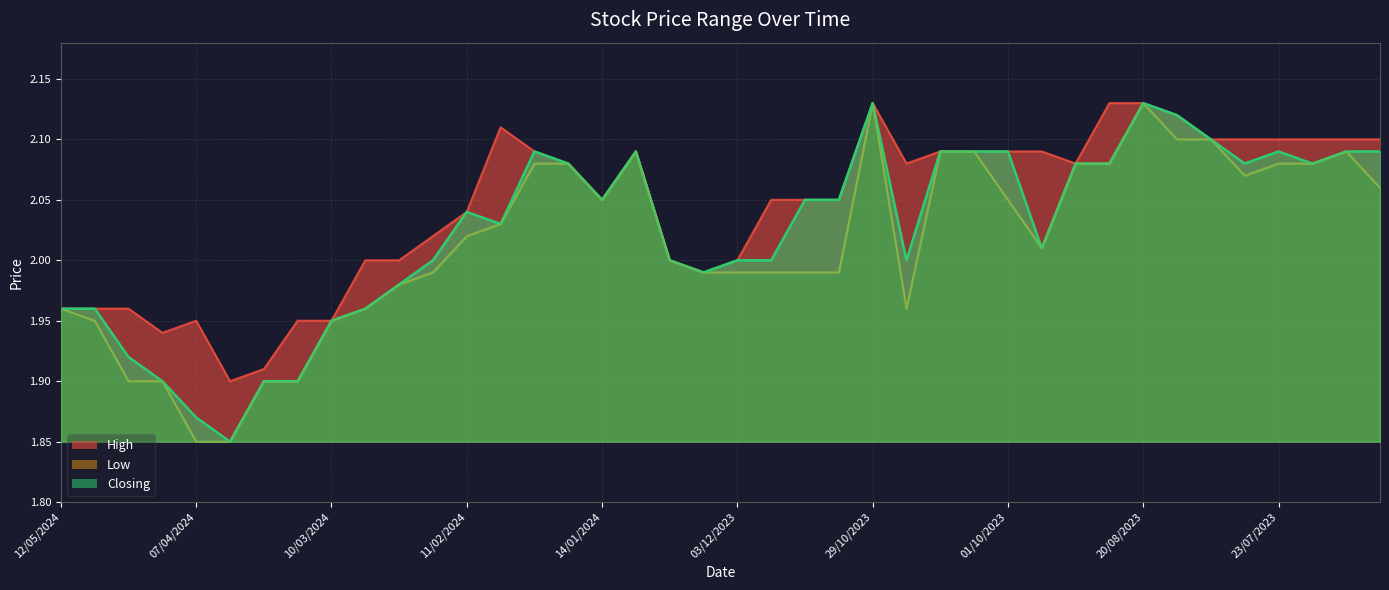

True or false: High has more than 0 points higher than both neighbors.

True